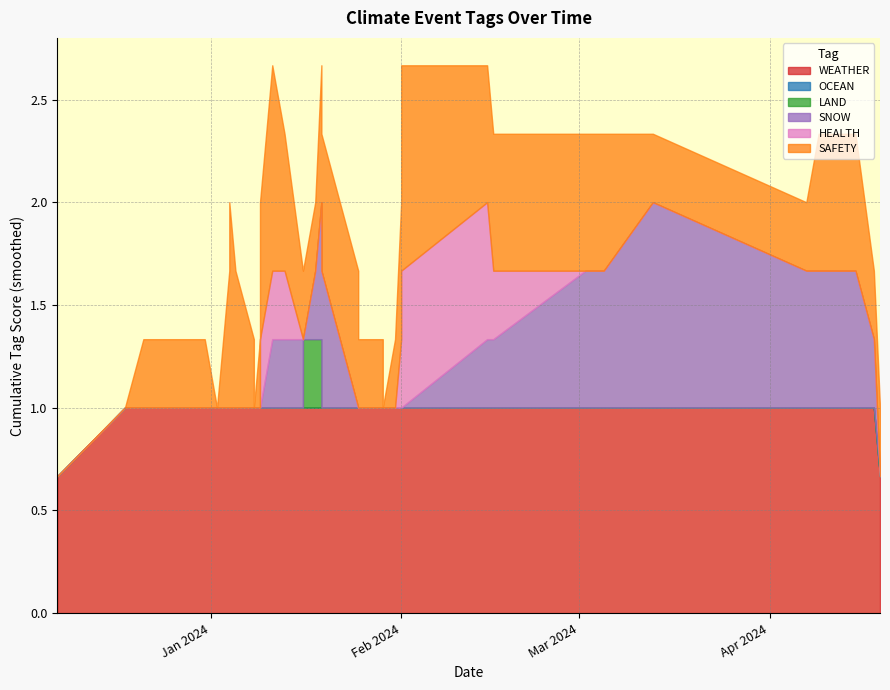

What are all the series names shown in the legend?

WEATHER, OCEAN, LAND, SNOW, HEALTH, SAFETY